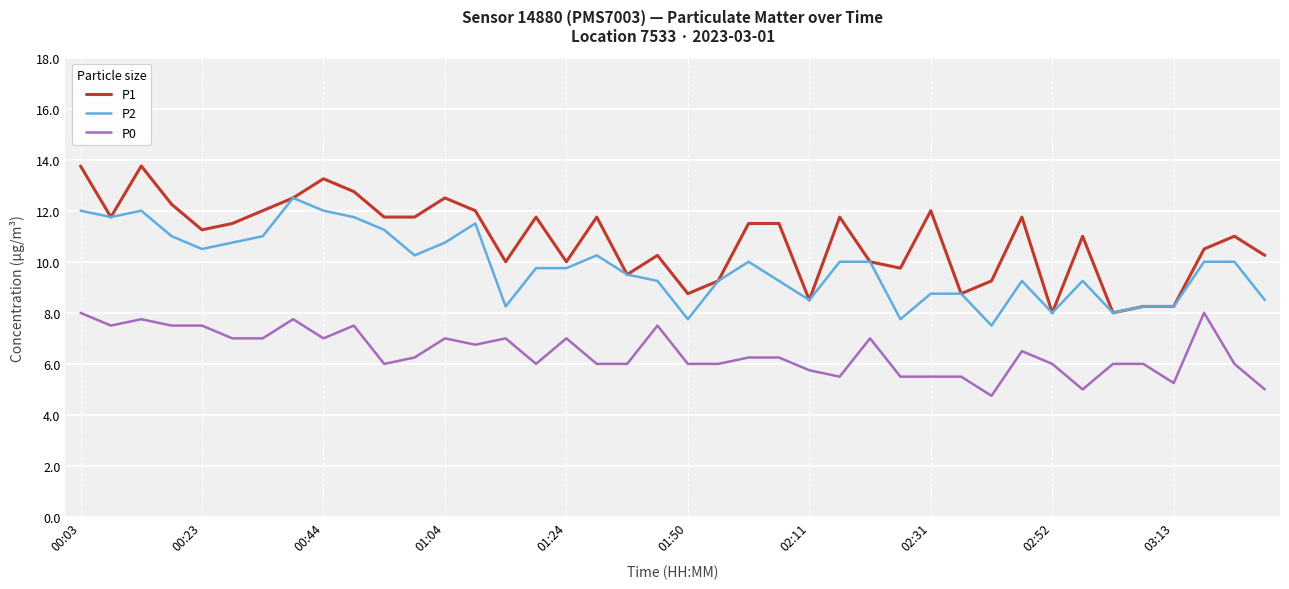

What is the difference between the maximum and minimum values in the P2 series?

5.0